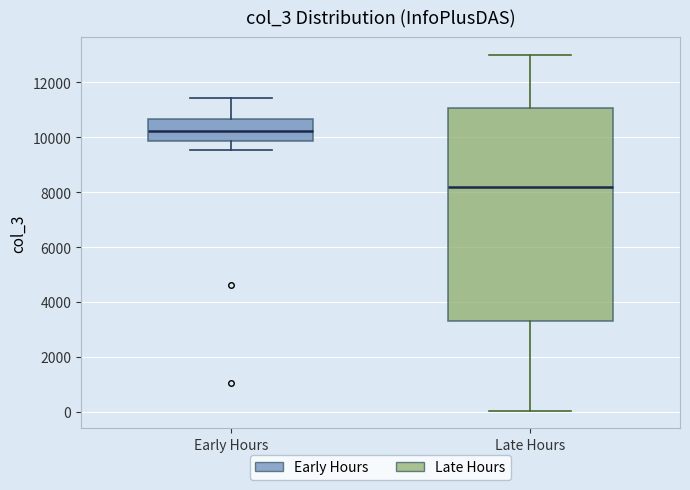

Reading left to right, transcribe this box plot: for each box, give where its median line is, the range the box spans, and where its two whiskers end, as read against the y-axis. The values are not printed on the chart, so give them approximately, as read against the axis.

Early Hours: median 10200, box 9800 to 10600, whiskers 9600 to 11400
Late Hours: median 8200, box 3400 to 11000, whiskers 0 to 13000